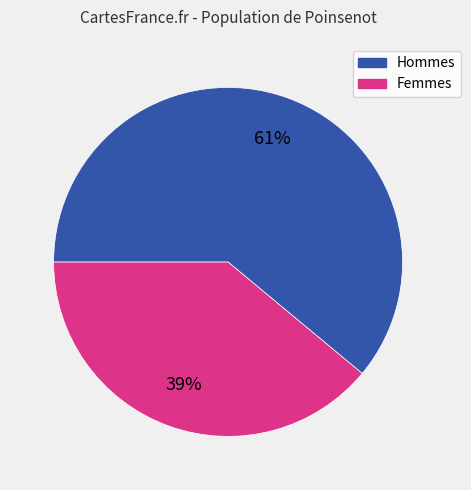

Is there a majority slice in this chart?

Yes